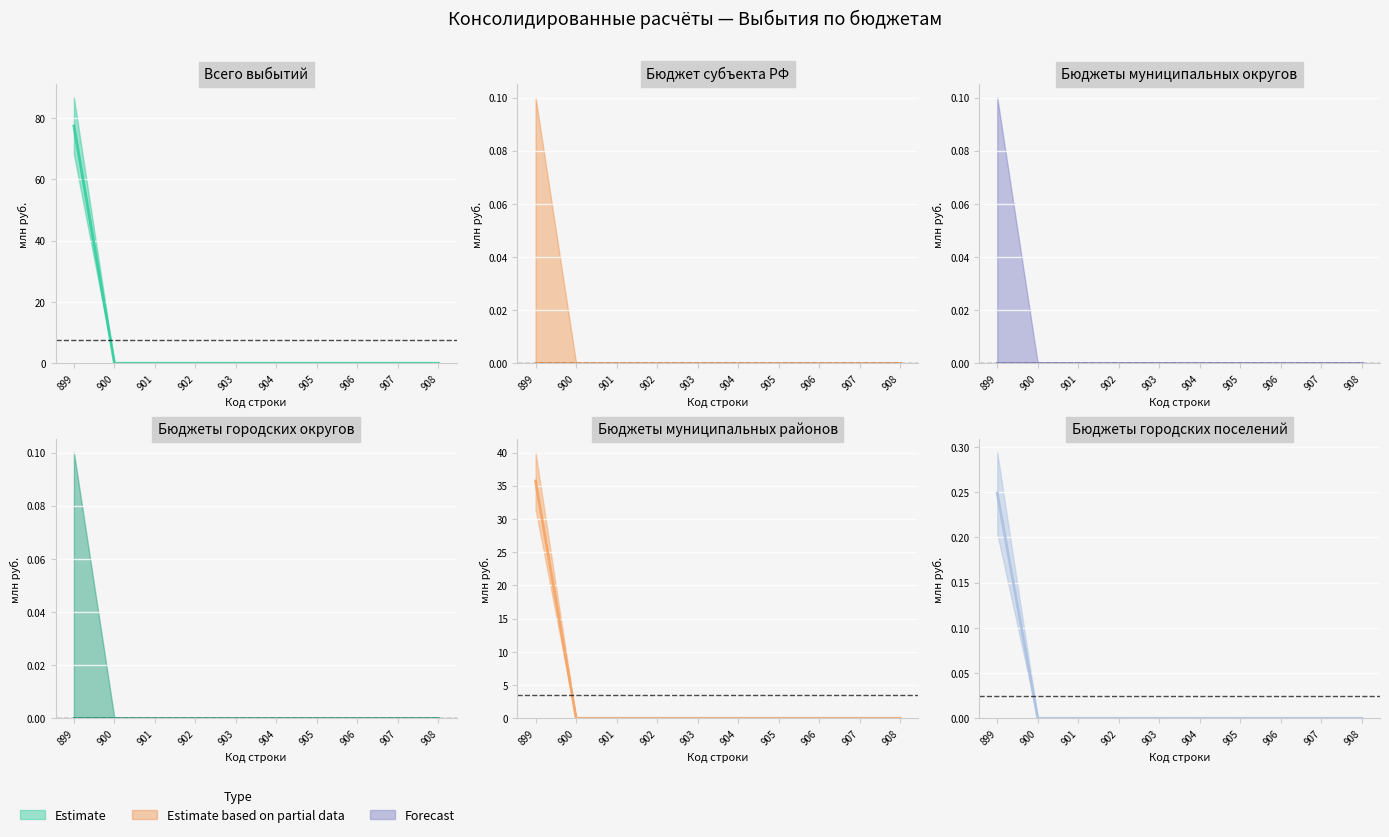

What is the average value of the бюджеты муниципальных районов series?

7.7